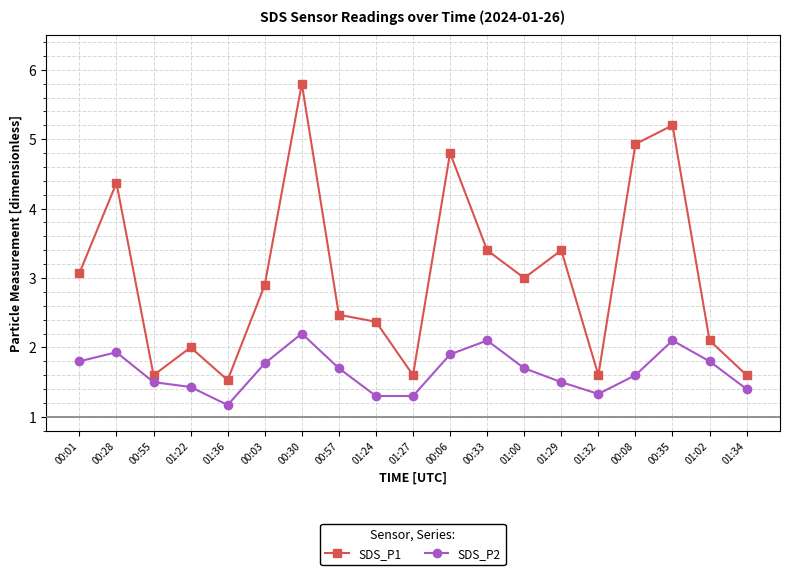

True or false: SDS_P2 and SDS_P1 intersect in this chart.

False